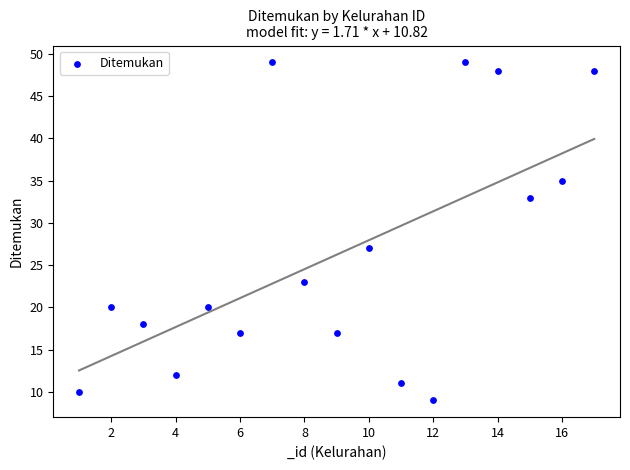

What Y value in the scatter plot is closest to 29?

27